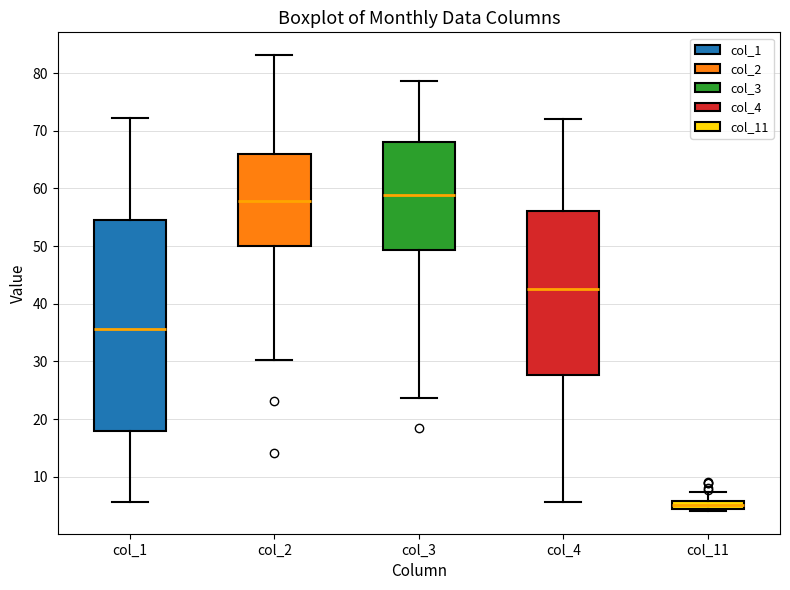

Which box's median line is the lowest?

col_11